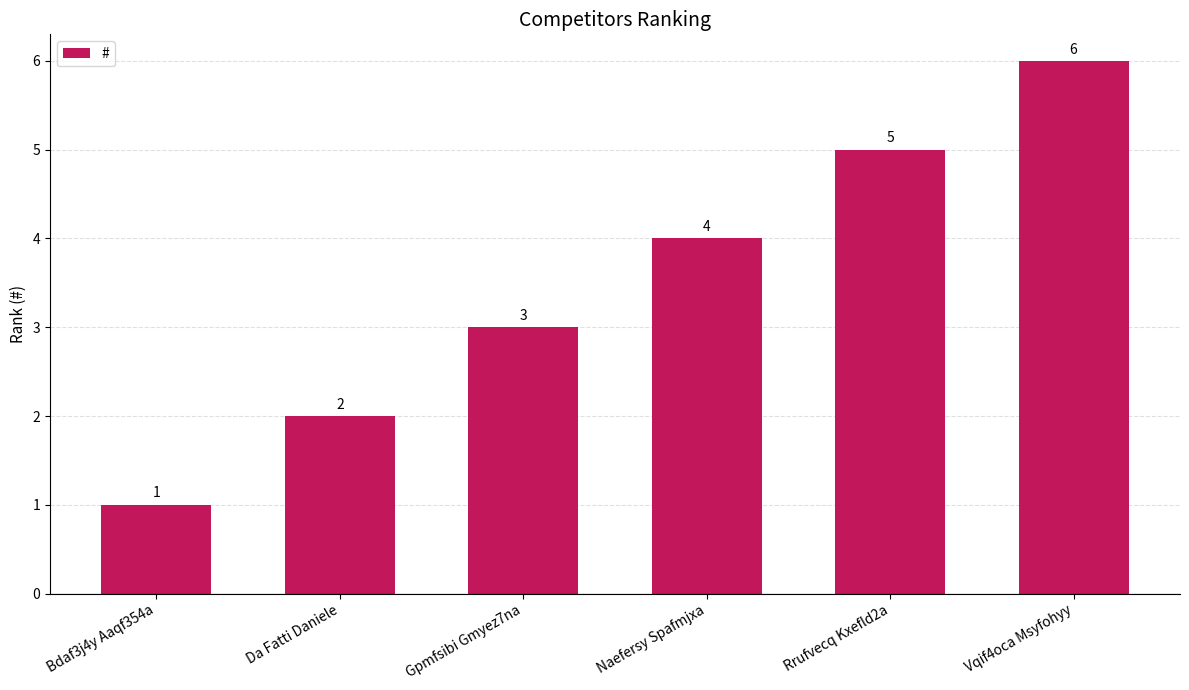

The value at Gpmfsibi Gmyez7na is 1. True or false?

False